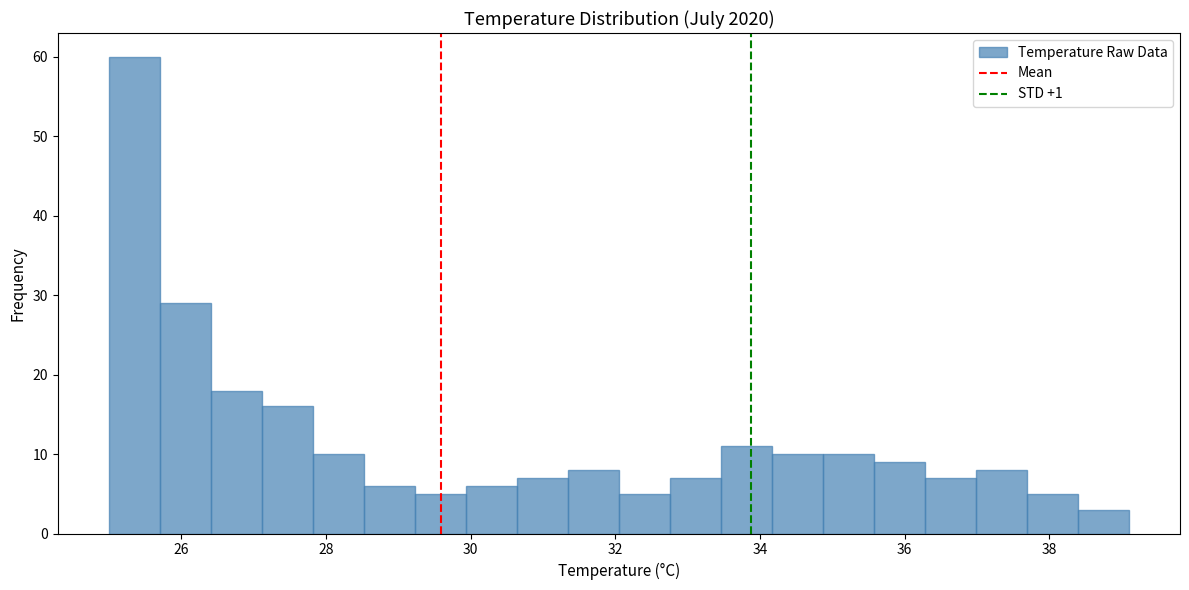

Read against the x-axis, roughly where is the centre of the tallest bar?

25.4